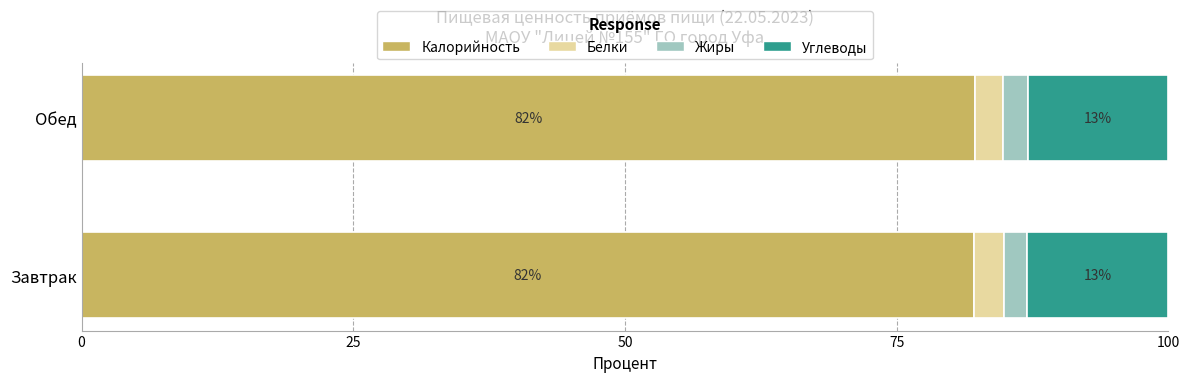

The value of Калорийность at Обед is 82.2. True or false?

True